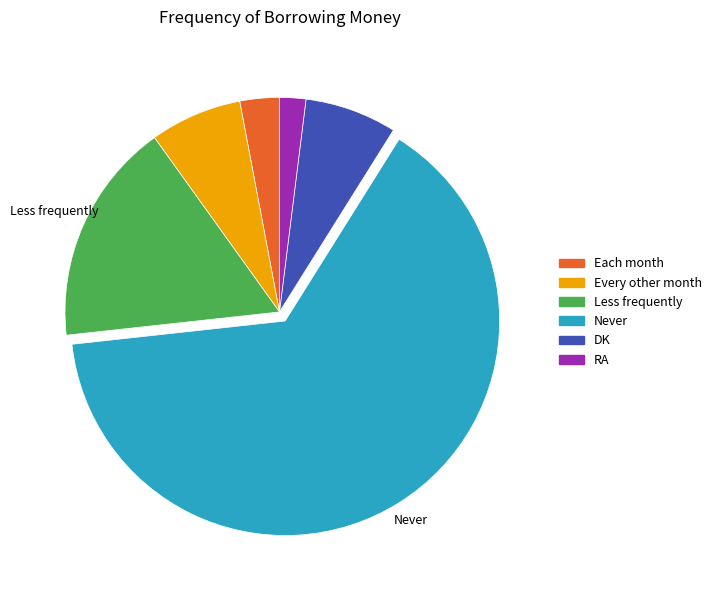

What is the majority slice?

Never